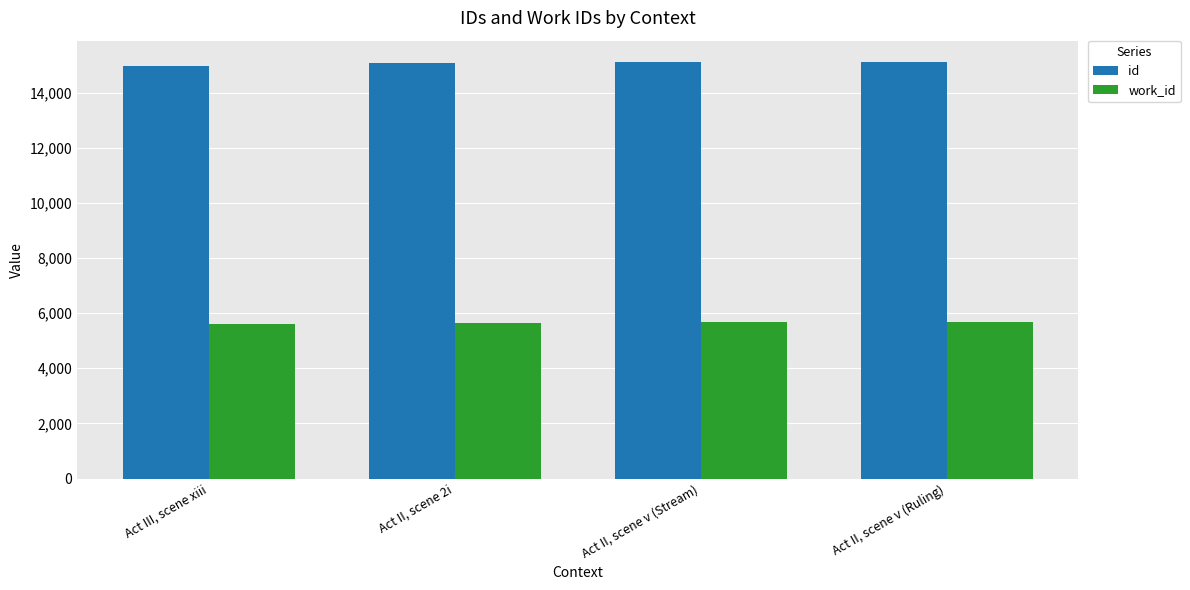

What is the difference between the maximum and minimum values in the id series?

150